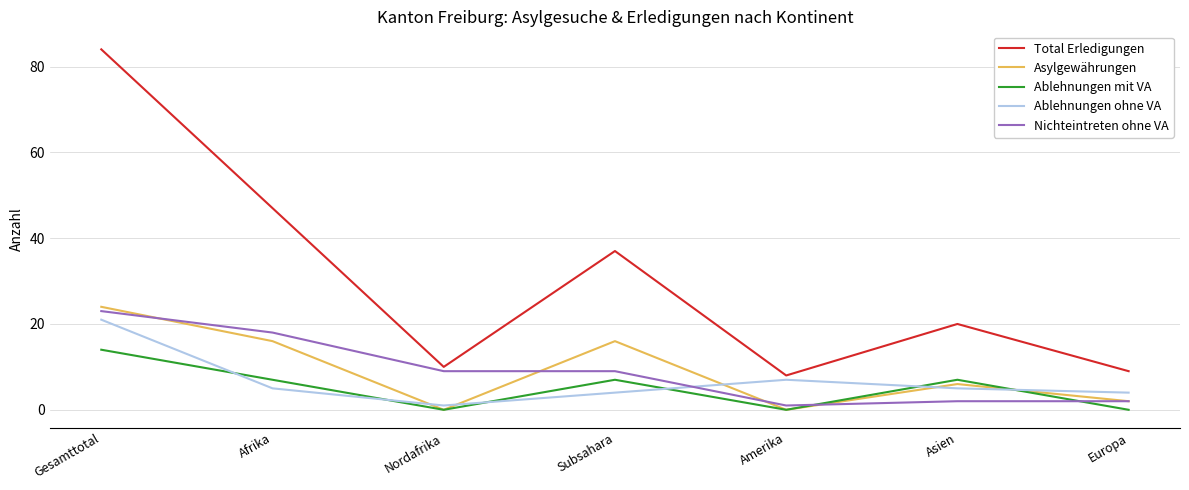

At Subsahara, list the series in order from smallest to largest.

Ablehnungen ohne VA, Ablehnungen mit VA, Nichteintreten ohne VA, Asylgewährungen, Total Erledigungen